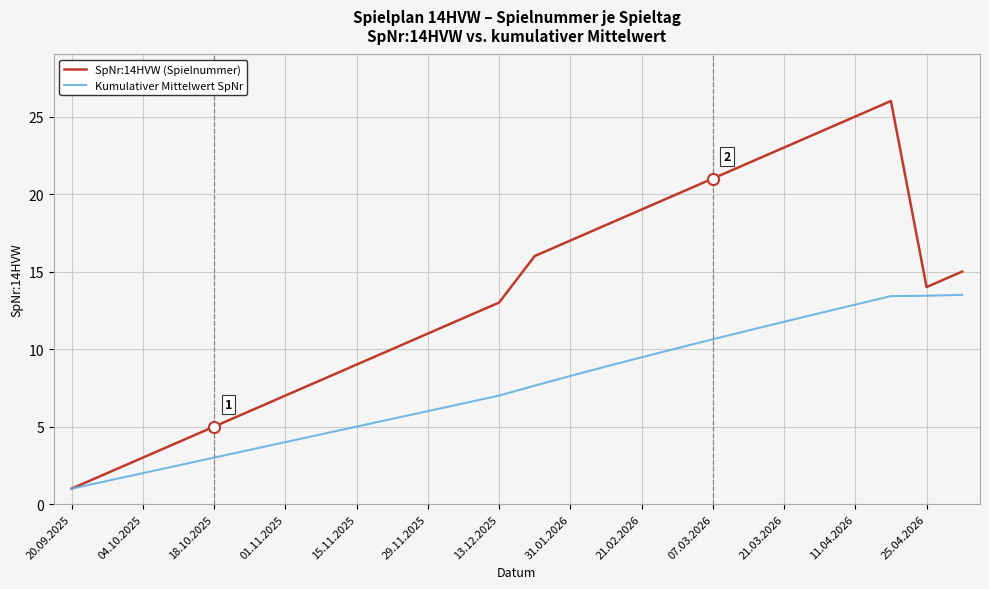

Which series has the largest total across all categories?

SpNr:14HVW (Spielnummer)